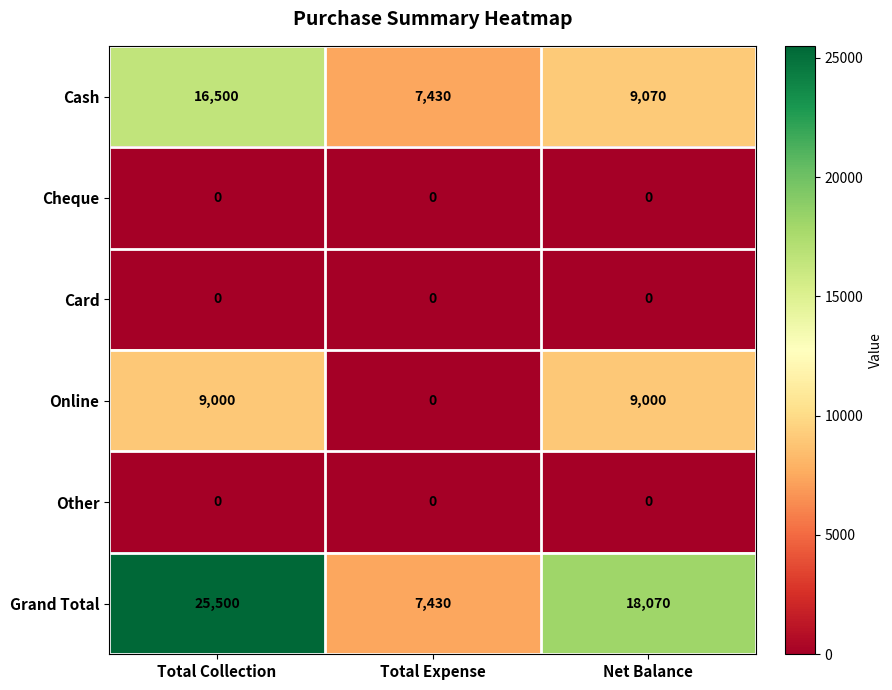

Reading left to right, extract all data points from this chart.

Cash: 16500	7430	9070
Cheque: 0	0	0
Card: 0	0	0
Online: 9000	0	9000
Other: 0	0	0
Grand Total: 25500	7430	18070